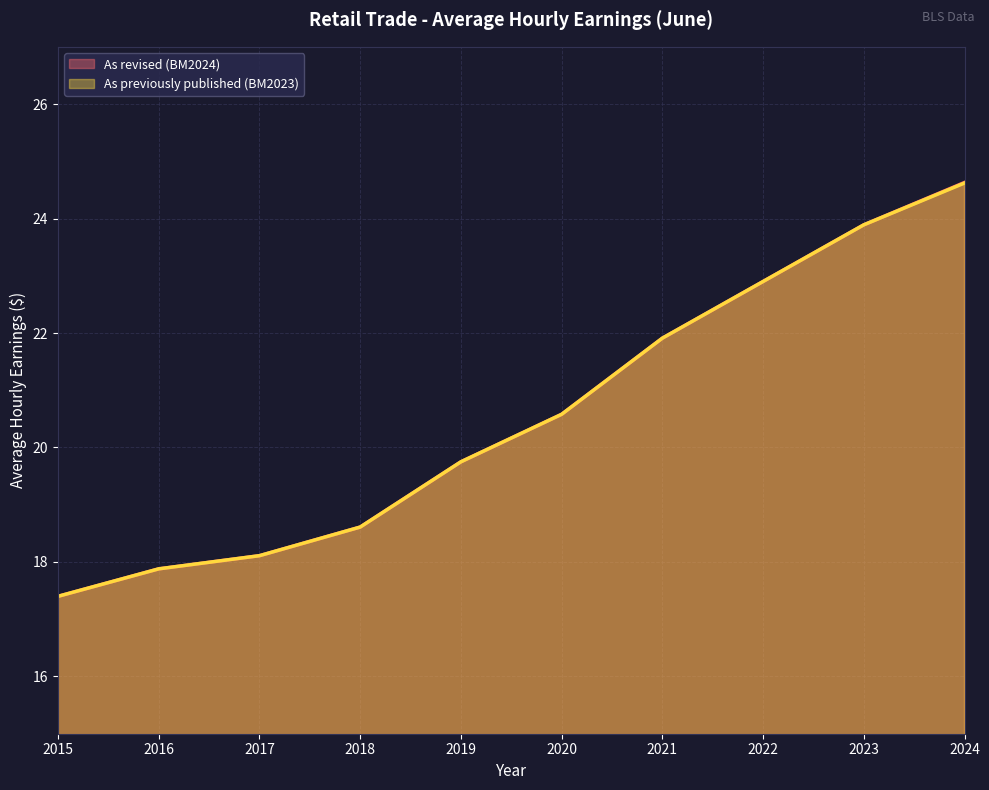

What is the sum of all As previously published (BM2023) values?

205.7